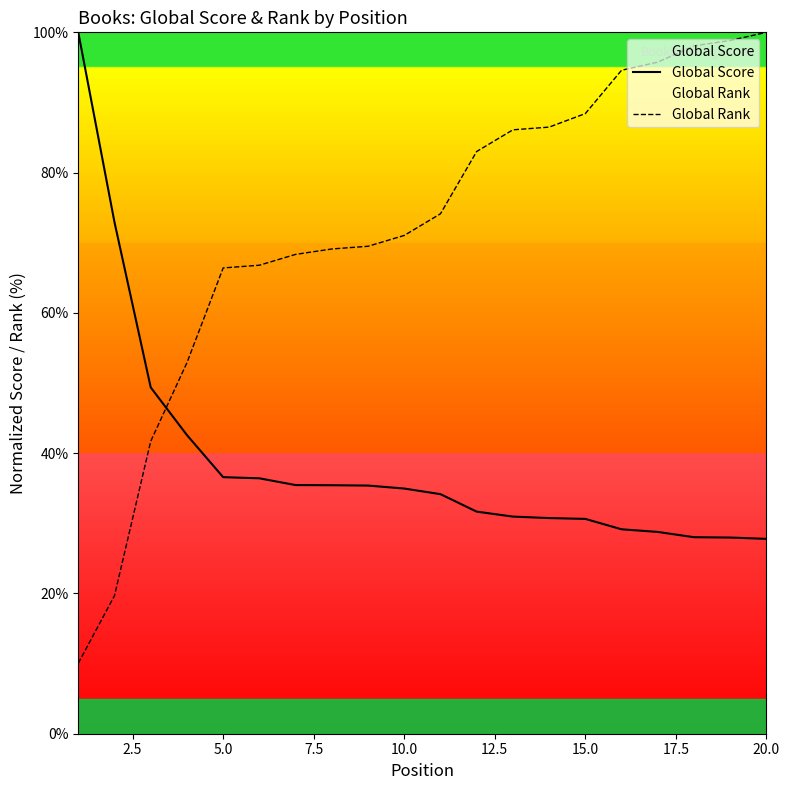

Which series has the largest total across all categories?

Global Rank